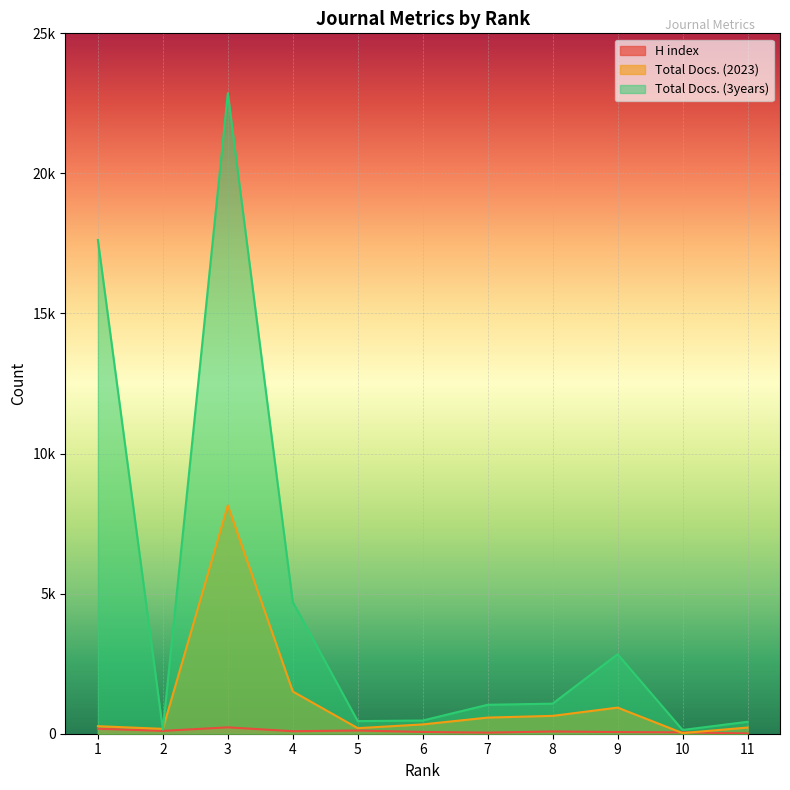

What is the difference between the second highest and minimum values in the H index series?

168